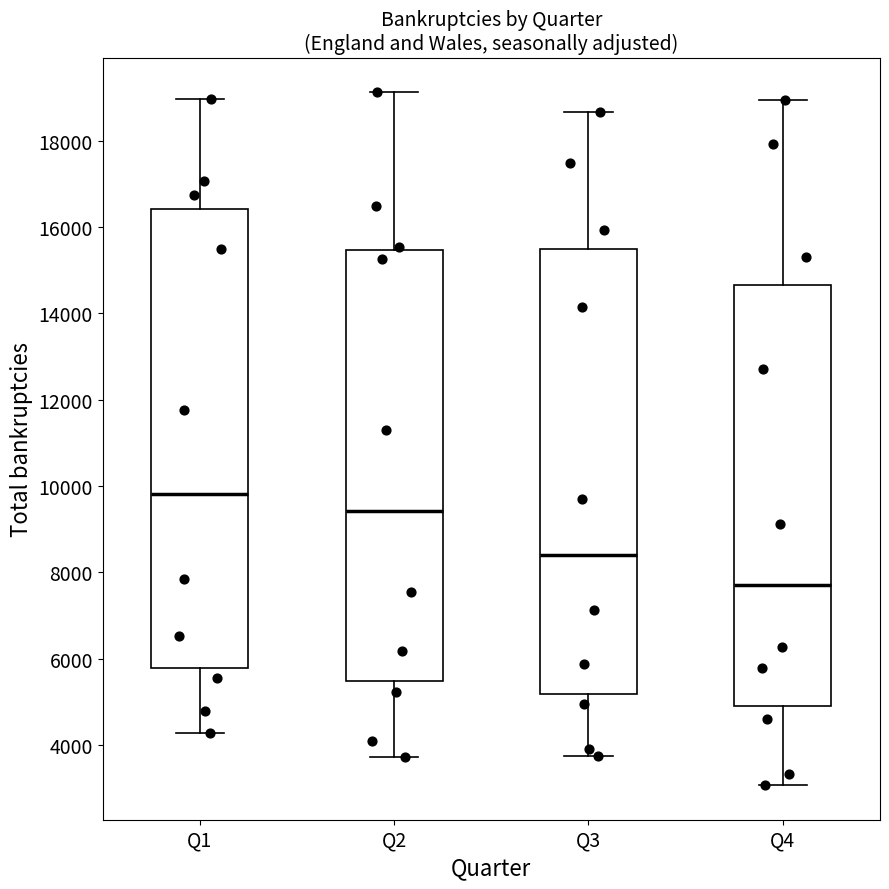

Which box is the tallest, from its lower edge to its upper edge?

Q1